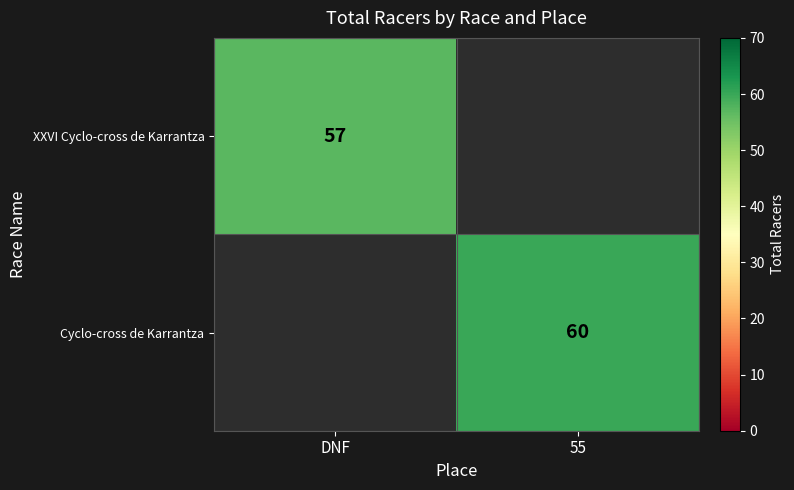

Is the value of XXVI Cyclo-cross de Karrantza at DNF greater than the value of Cyclo-cross de Karrantza at 55?

No